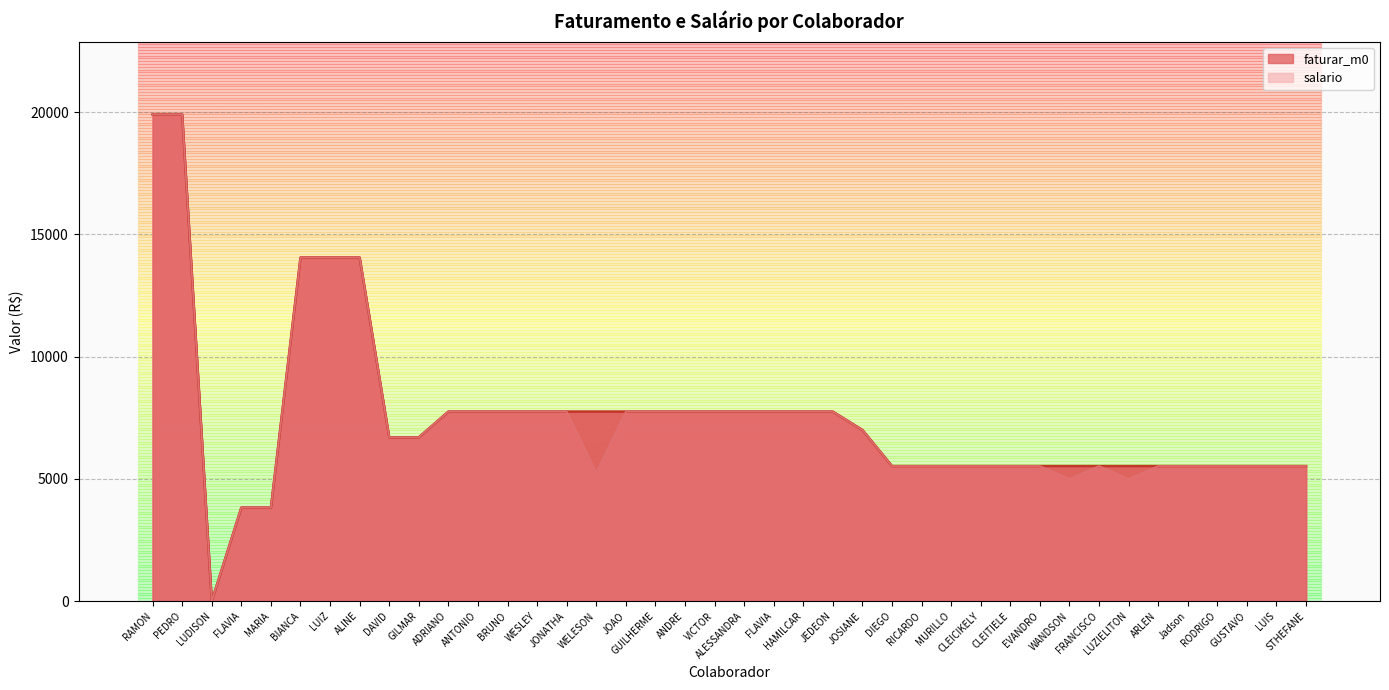

What position from the left is GUSTAVO BRAGA BRASIL?

38